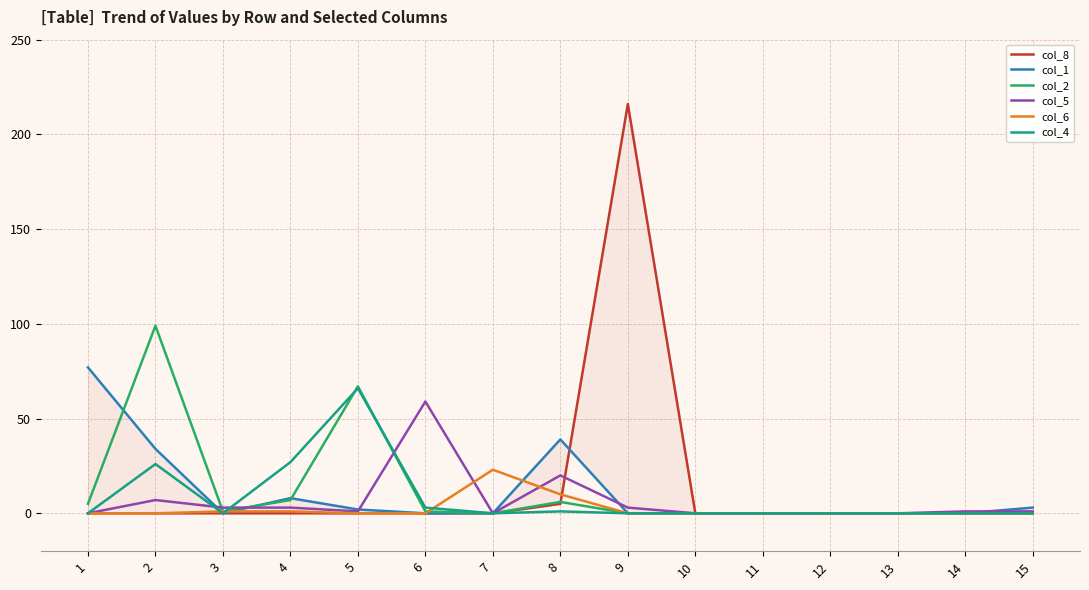

At which category is the sum across all series the highest?

9